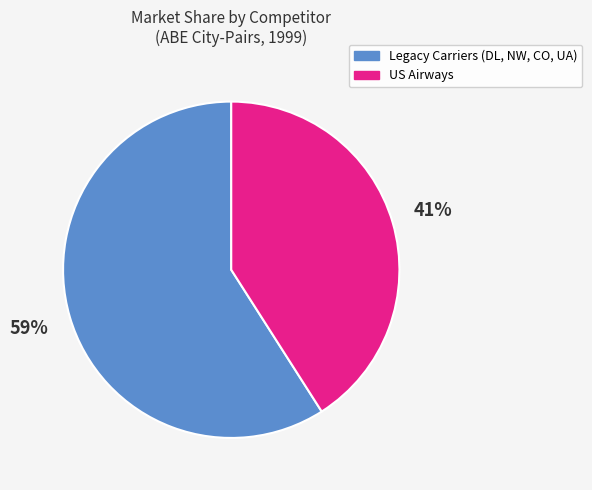

Does any single category account for the majority?

Yes